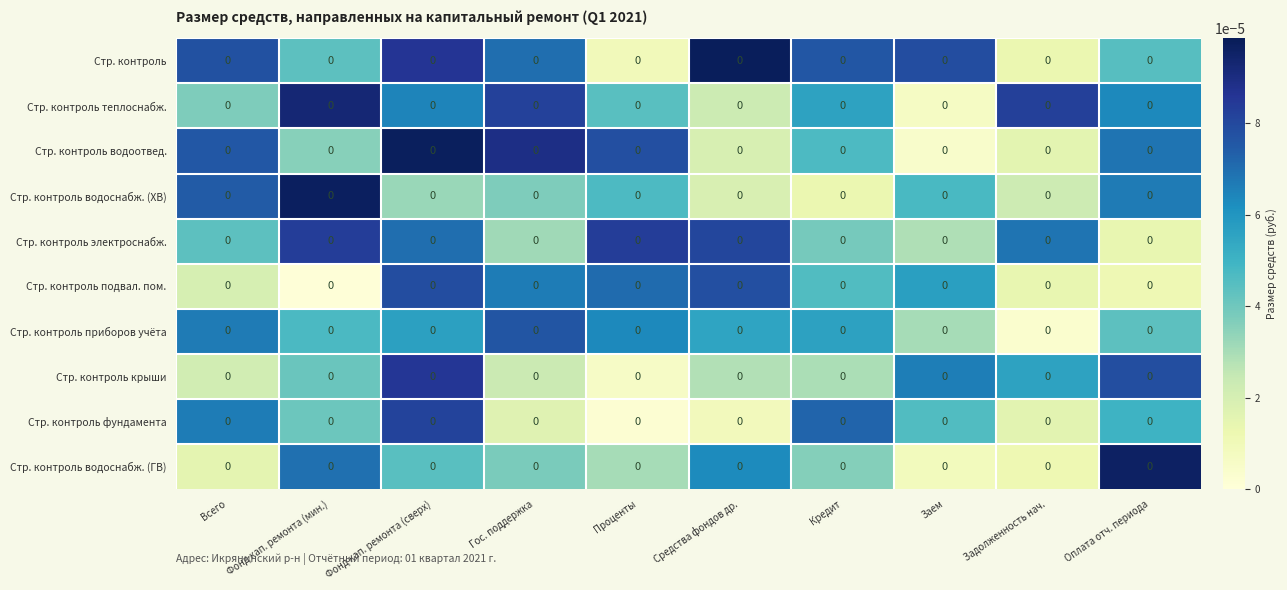

At Фонд кап. ремонта (мин.), list the series in order from largest to smallest.

Стр. контроль водоснабж. (ХВ), Стр. контроль теплоснабж., Стр. контроль электроснабж., Стр. контроль водоснабж. (ГВ), Стр. контроль приборов учёта, Стр. контроль, Стр. контроль крыши, Стр. контроль фундамента, Стр. контроль водоотвед., Стр. контроль подвал. пом.